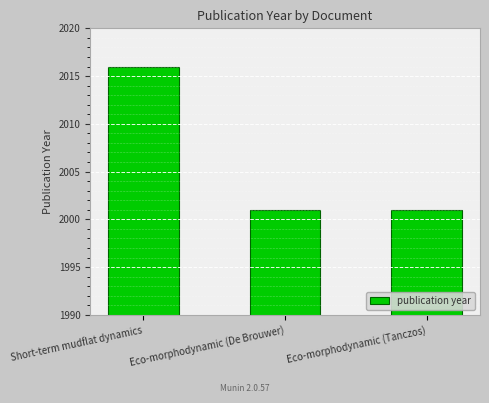

The chart shows a value of 2016 at Short-term mudflat dynamics. True or false?

True